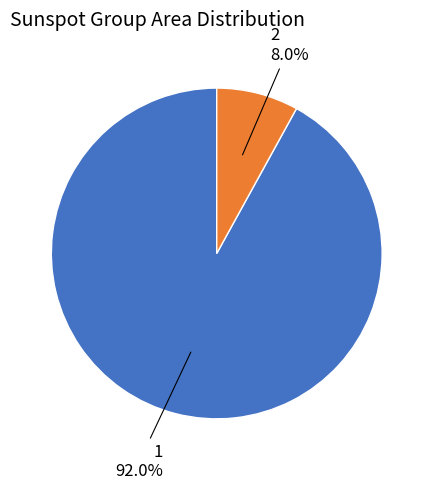

Which slice is the smallest?

2